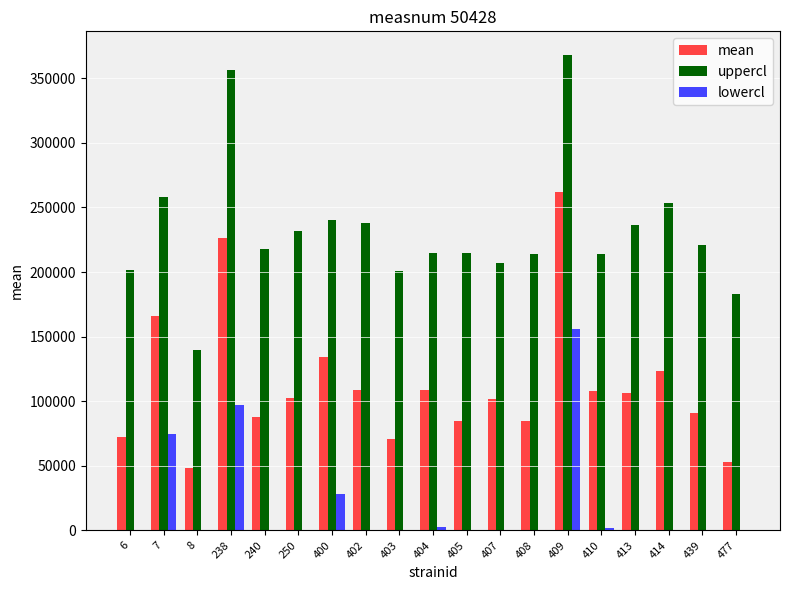

What is the sum of all uppercl values?

4408932.4